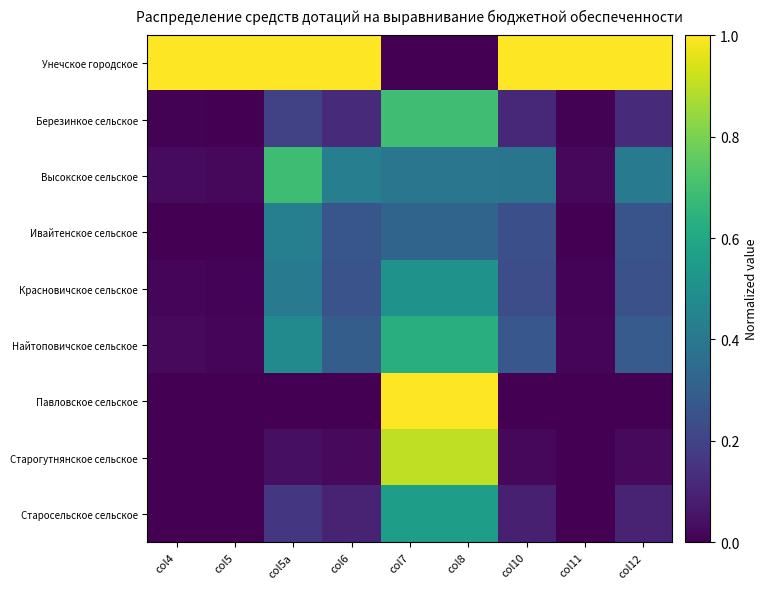

What is the spread (max minus min) of values at col6?

1.0